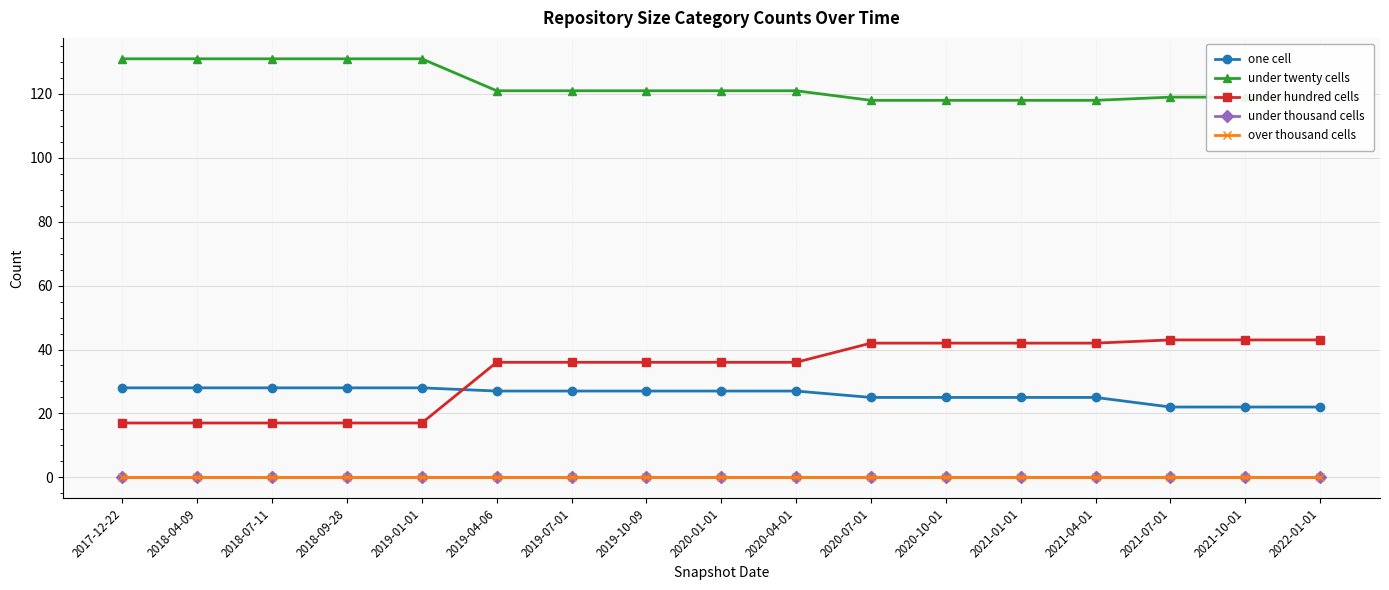

Reading left to right, list all the values displayed in this chart.

one cell: 28	28	28	28	28	27	27	27	27	27	25	25	25	25	22	22	22
under twenty cells: 131	131	131	131	131	121	121	121	121	121	118	118	118	118	119	119	119
under hundred cells: 17	17	17	17	17	36	36	36	36	36	42	42	42	42	43	43	43
under thousand cells: 0	0	0	0	0	0	0	0	0	0	0	0	0	0	0	0	0
over thousand cells: 0	0	0	0	0	0	0	0	0	0	0	0	0	0	0	0	0